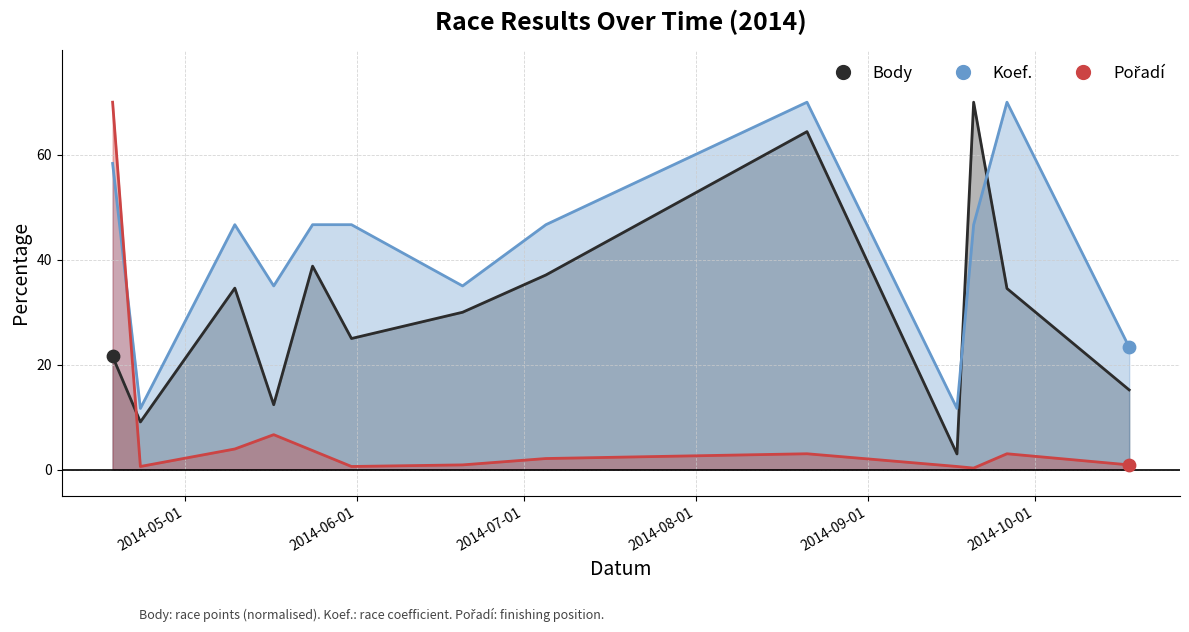

Which series has the largest total across all categories?

Koef.